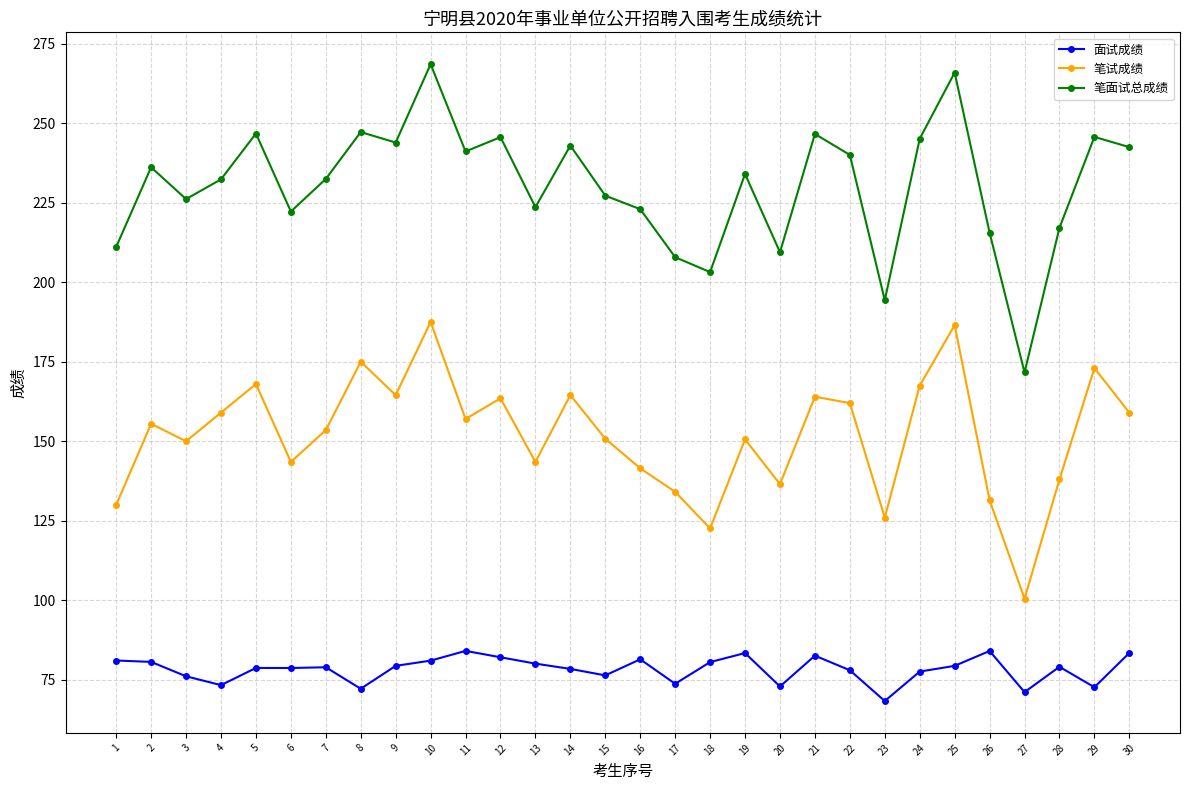

Is this an area chart (filled region under the line)?

No